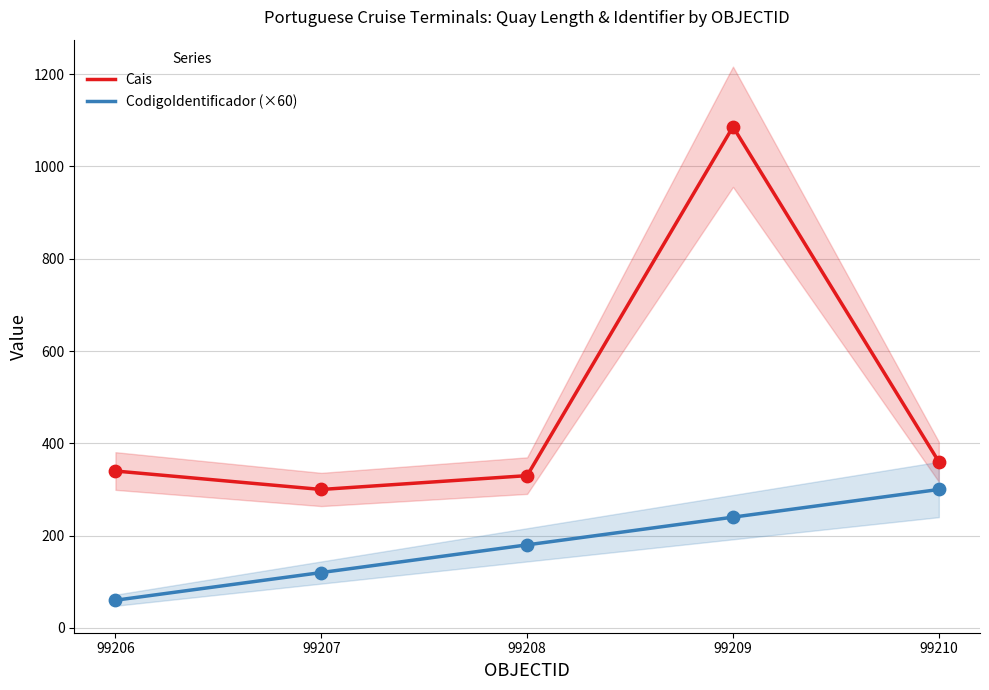

Which series has the largest total across all categories?

Cais